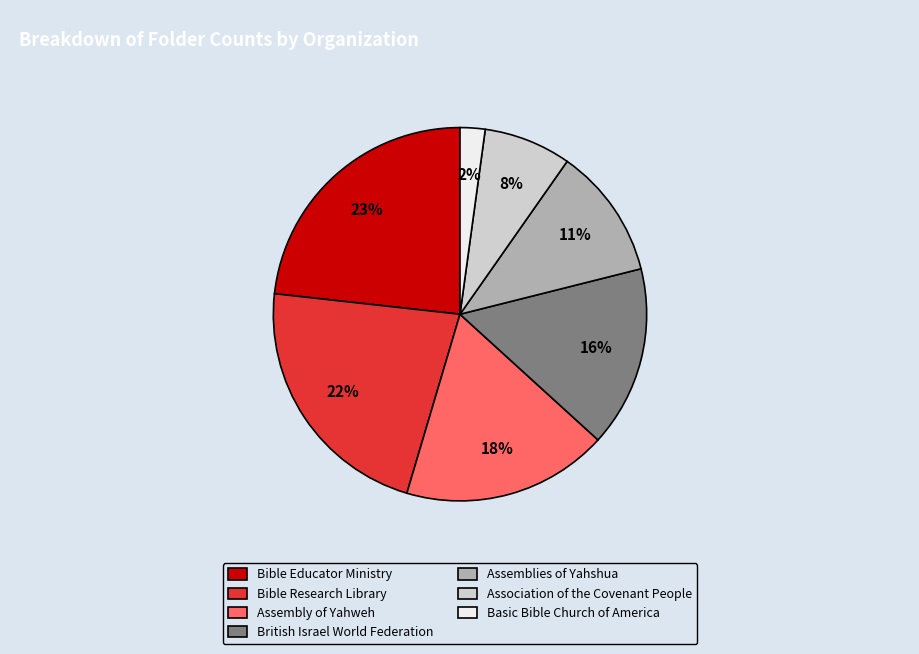

To the nearest percent, what is the combined percentage of Assembly of Yahweh and British Israel World Federation?

34%